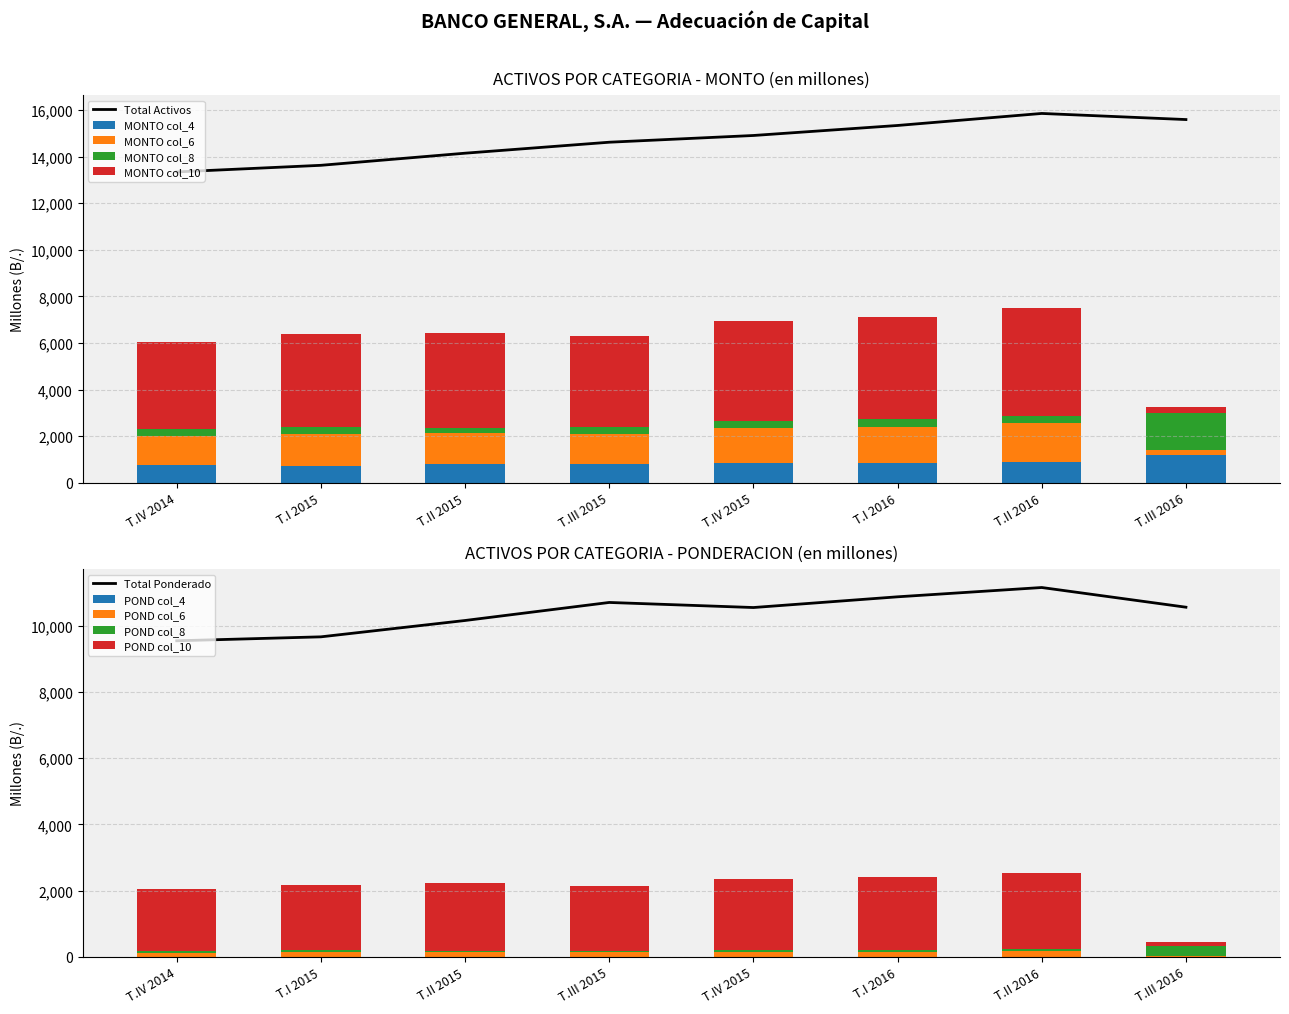

What is the label of the 8th bar from the left?

T.III 2016